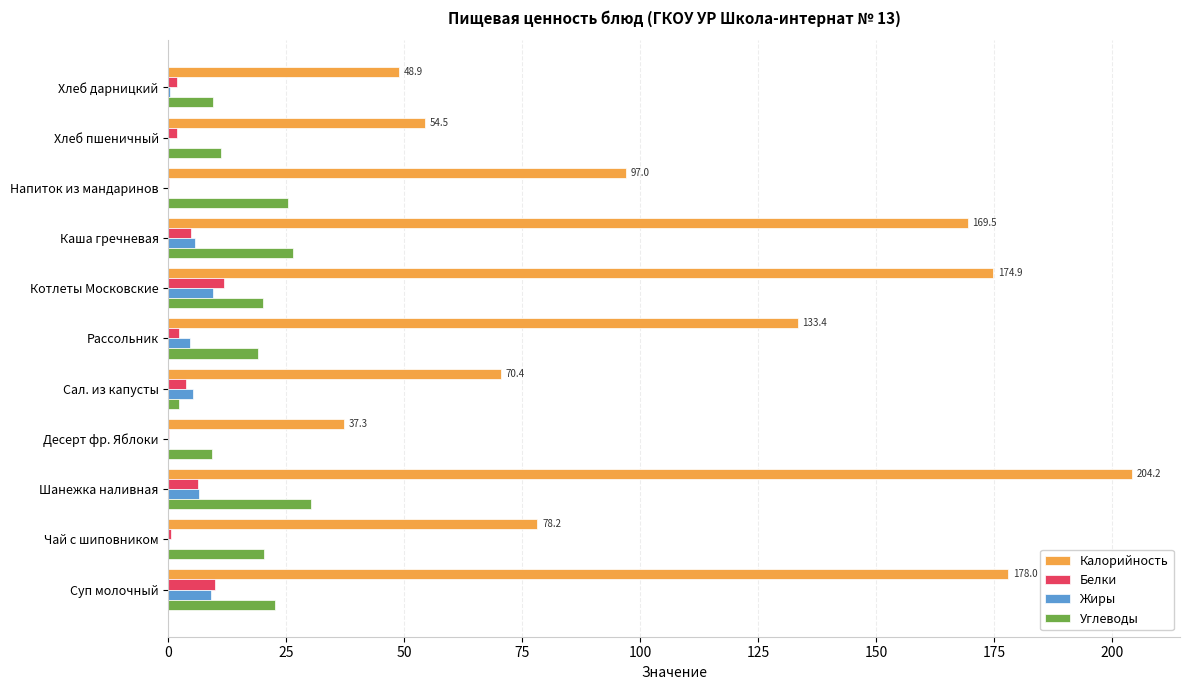

What are all the series names shown in the legend?

Калорийность, Белки, Жиры, Углеводы